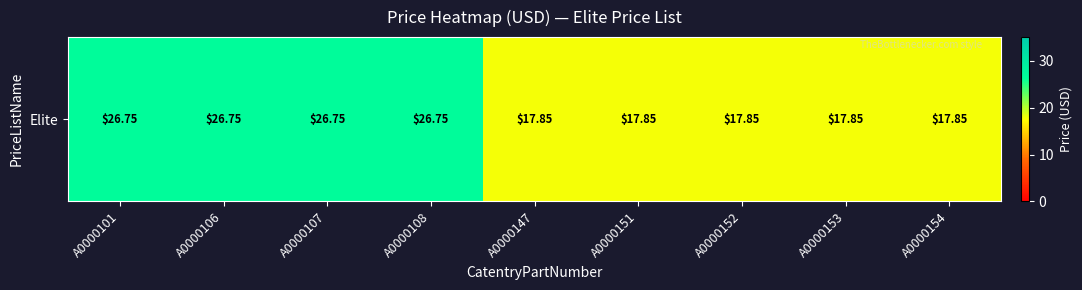

Reading left to right, transcribe all the data shown in this chart.

26.8	26.8	26.8	26.8	17.9	17.9	17.9	17.9	17.9